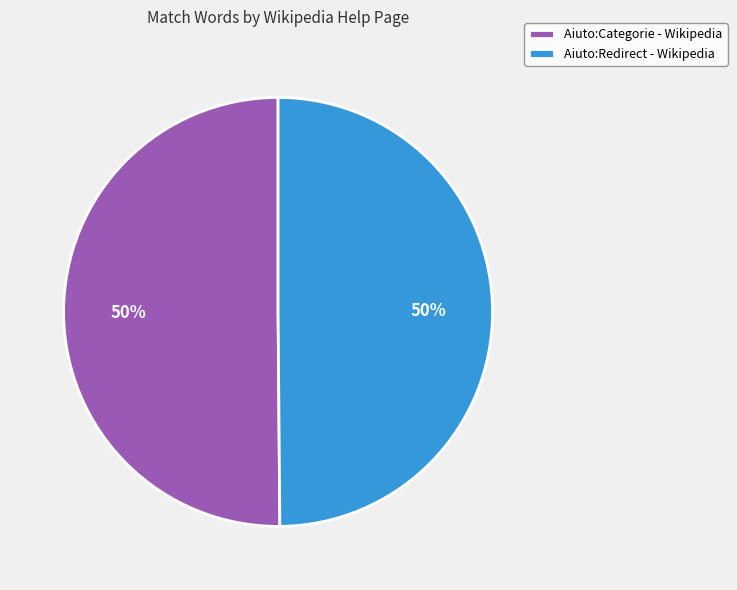

Is it true that Aiuto:Redirect - Wikipedia is 50% of the pie?

True